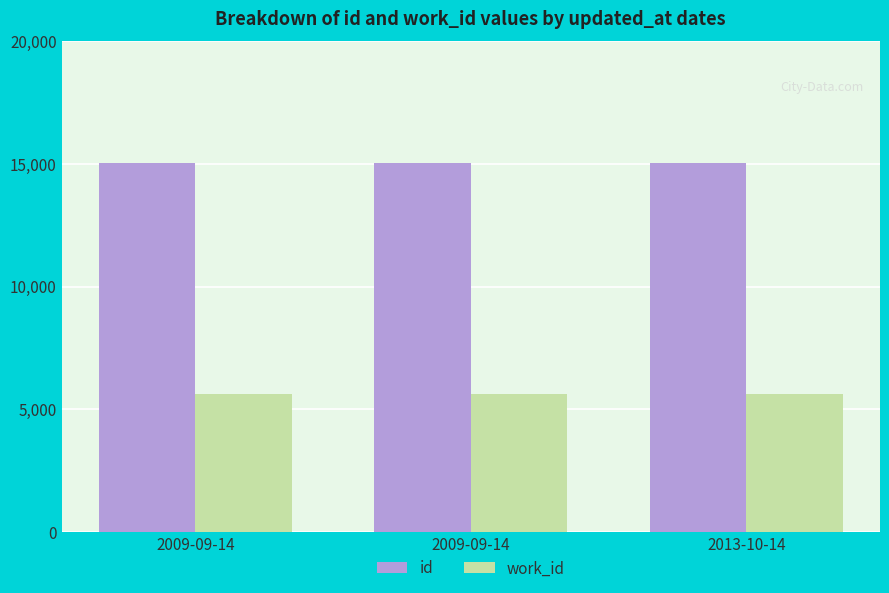

Count the number of categories in the chart.

3